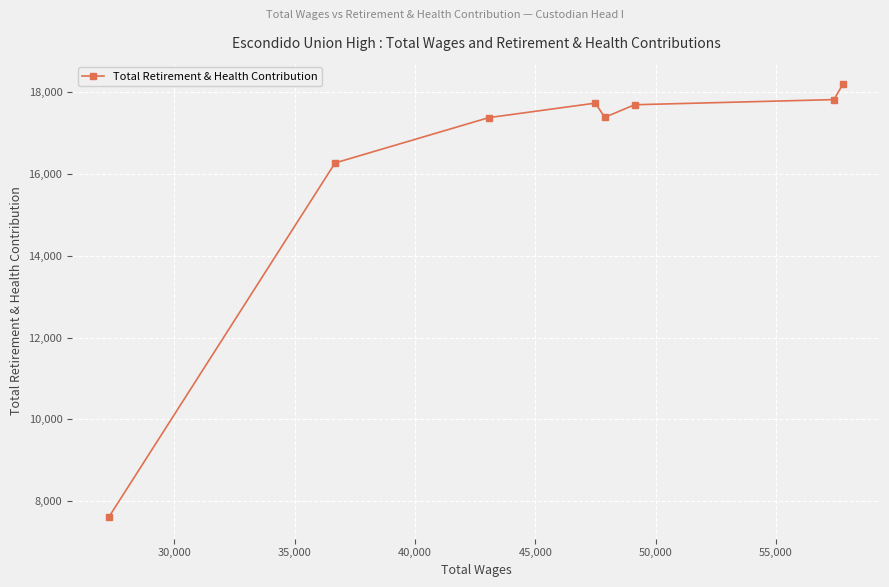

What is the difference between the maximum and minimum values?

10593.2